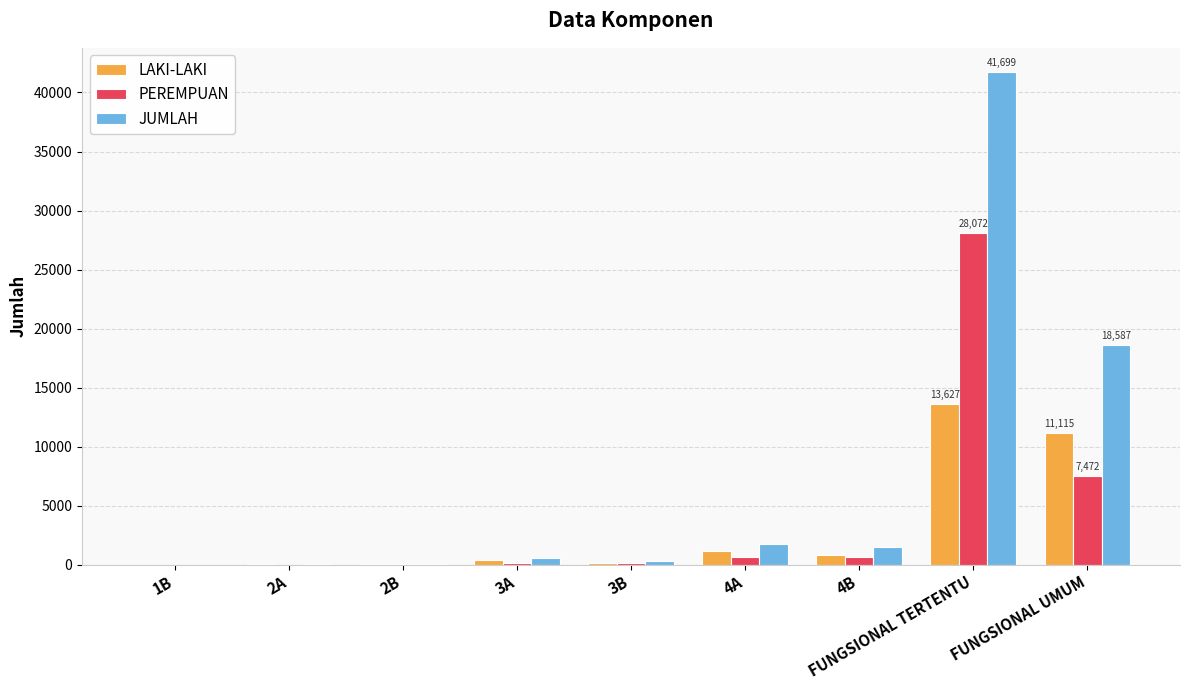

At which category does the chart reach its peak across all series?

FUNGSIONAL TERTENTU